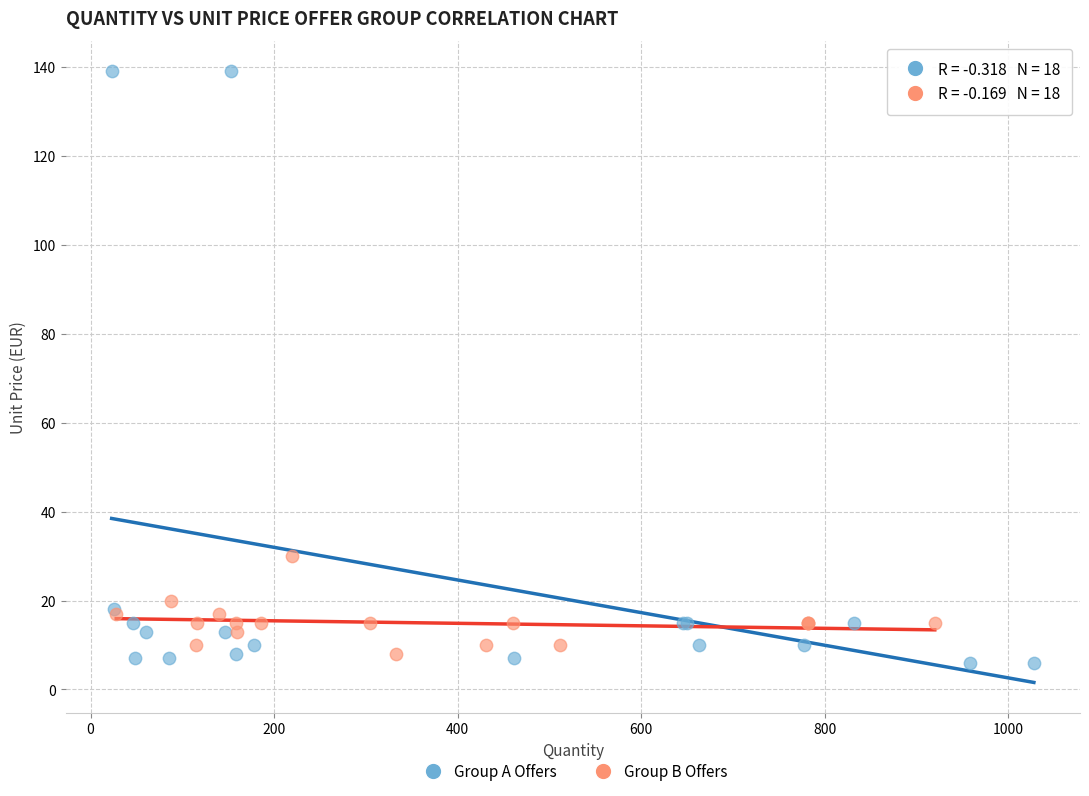

Which series has the largest Y range (max minus min)?

Group A Offers